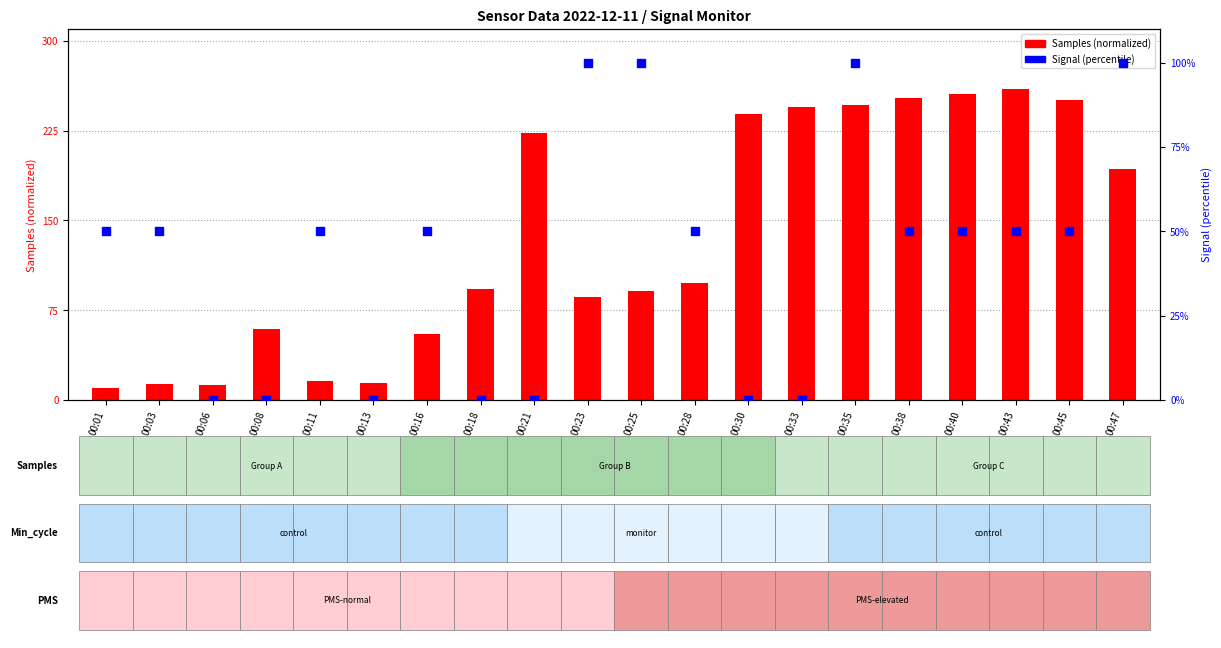

Is the value of Samples at 00:47 greater than the value of Signal at 00:28?

Yes